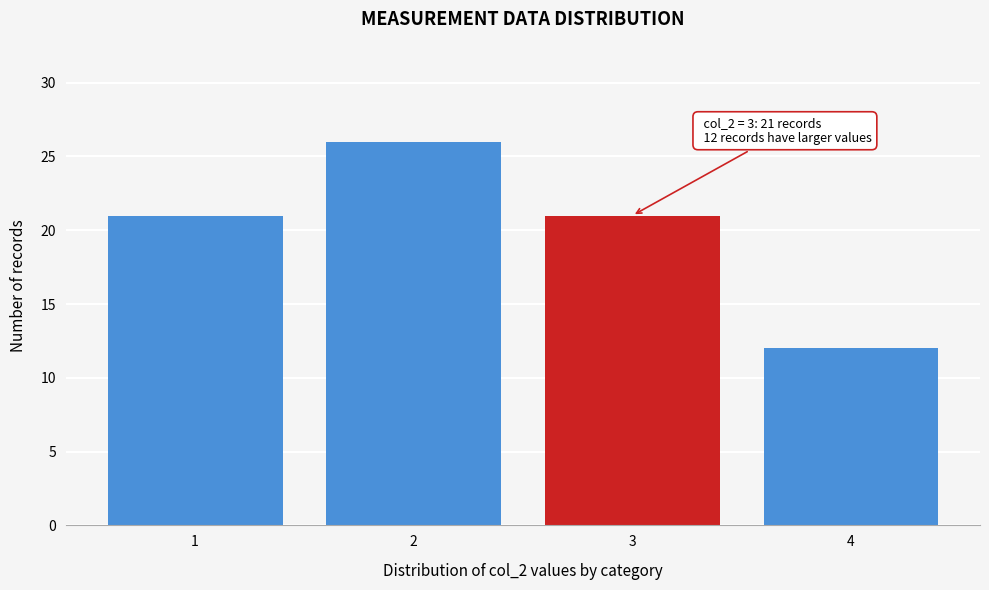

Which range on the x-axis has the tallest bar?

1.5 to 2.5